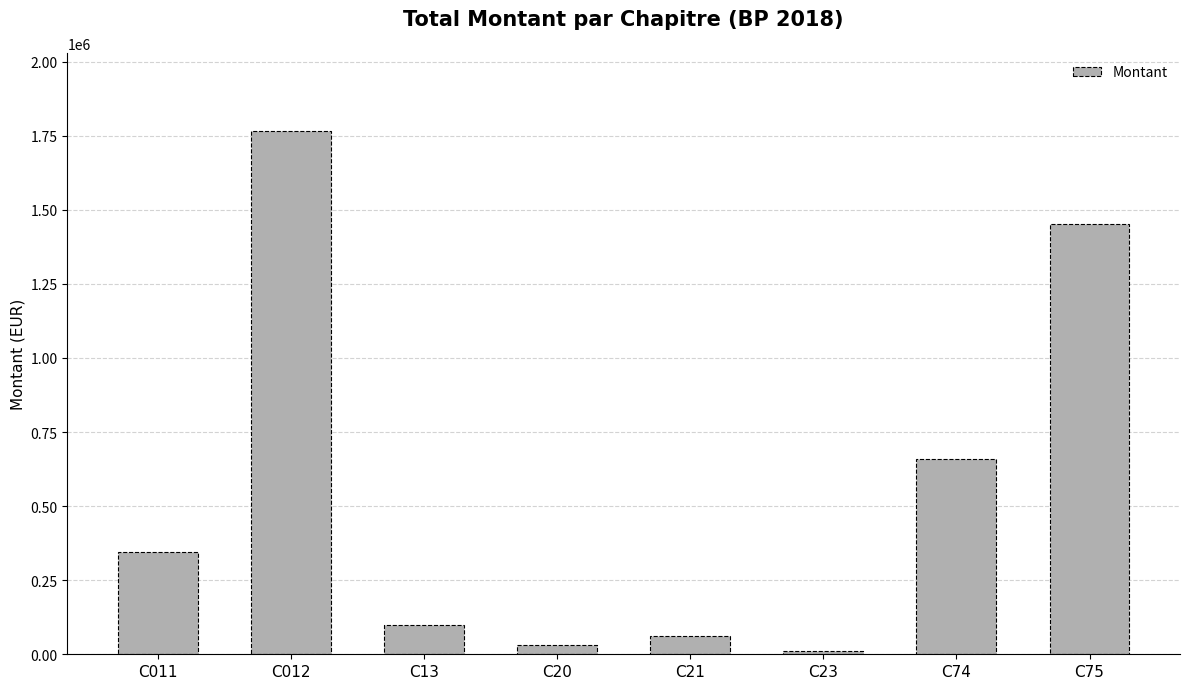

What is the difference between the values at C13 and C75?

1351000